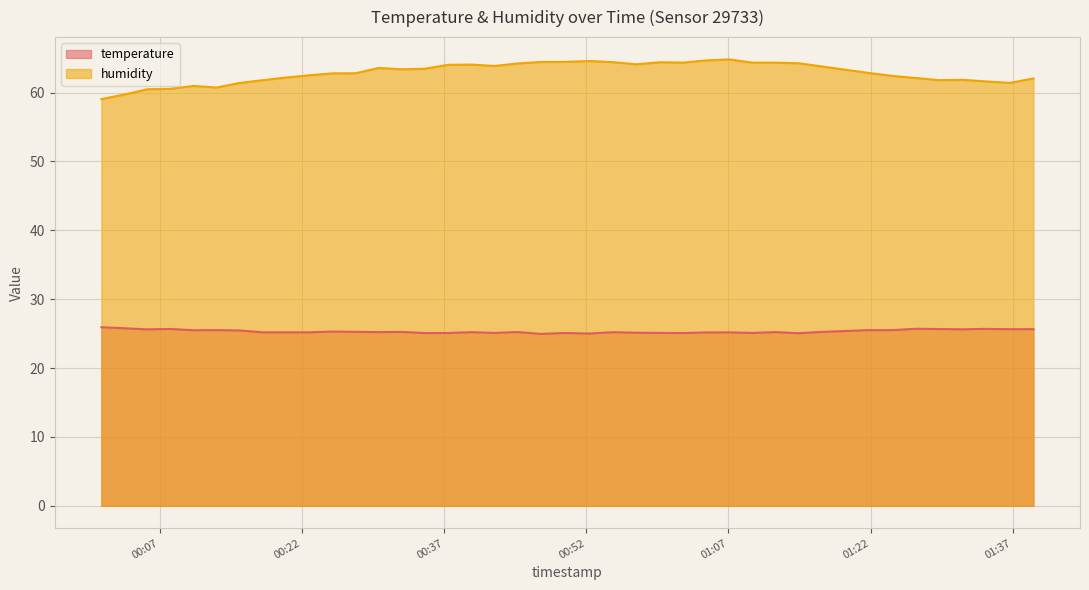

True or false: humidity and temperature intersect in this chart.

False